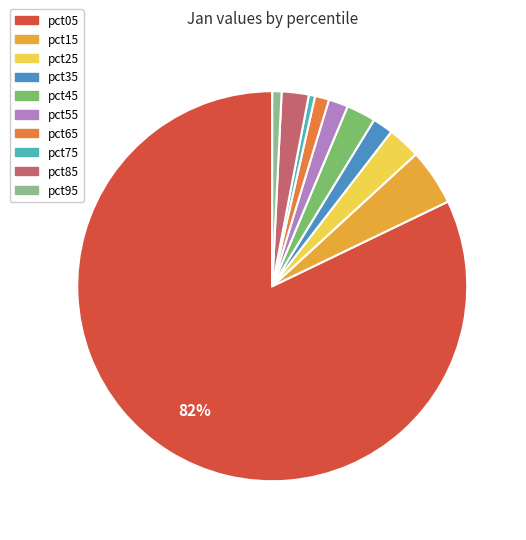

To the nearest percent, what is the combined percentage of pct15 and pct85?

7%